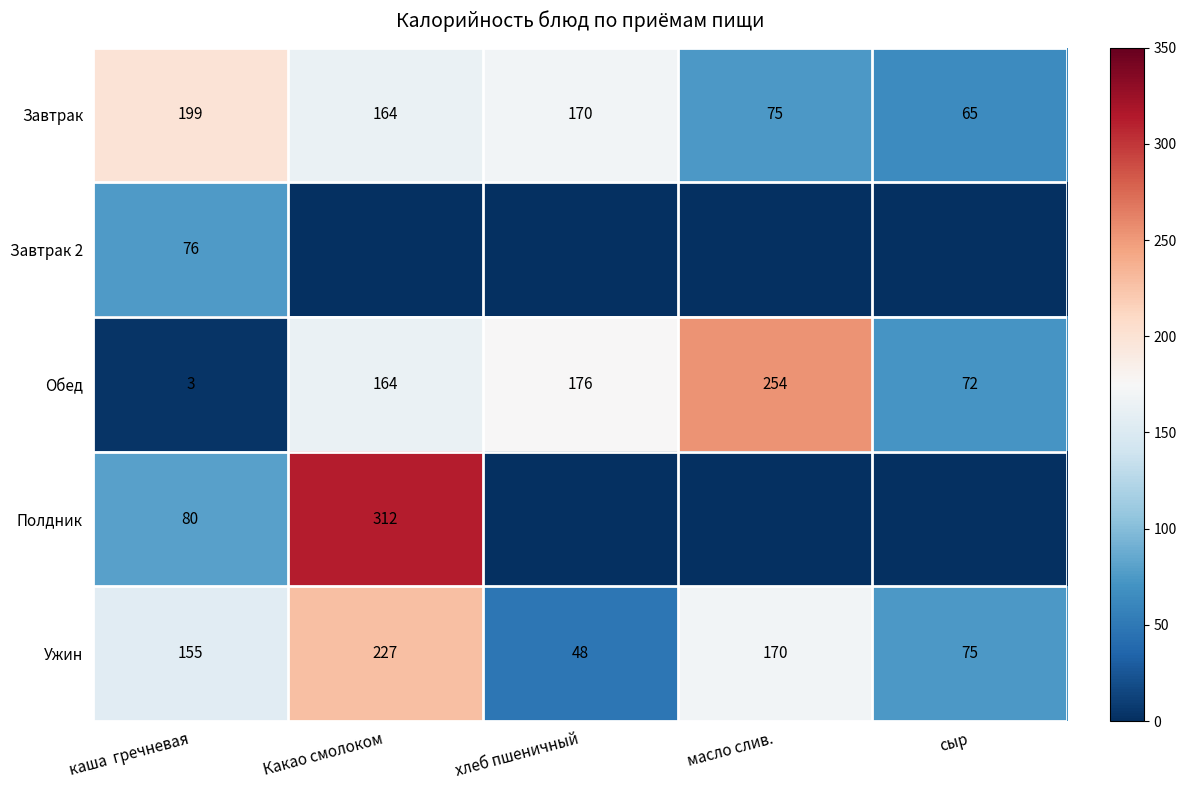

At how many categories does at least one series exceed 193?

3